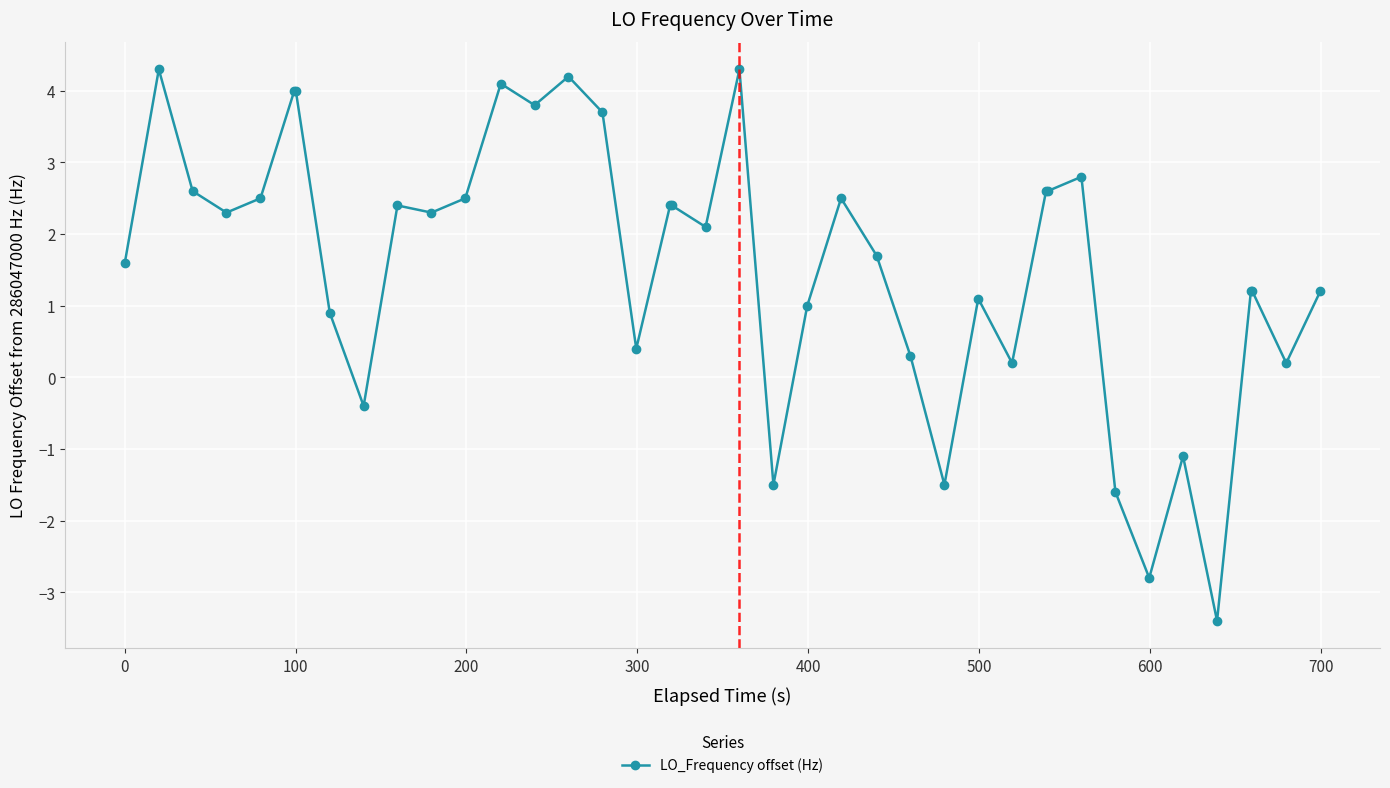

Reading right to left, what are all the values shown in this chart?

1.2	0.2	1.2	1.2	-3.4	-1.1	-2.8	-1.6	2.8	2.6	2.6	0.2	1.1	-1.5	0.3	1.7	2.5	1.0	-1.5	4.3	2.1	2.4	2.4	0.4	3.7	4.2	3.8	4.1	2.5	2.3	2.4	-0.4	0.9	4.0	4.0	2.5	2.3	2.6	4.3	1.6